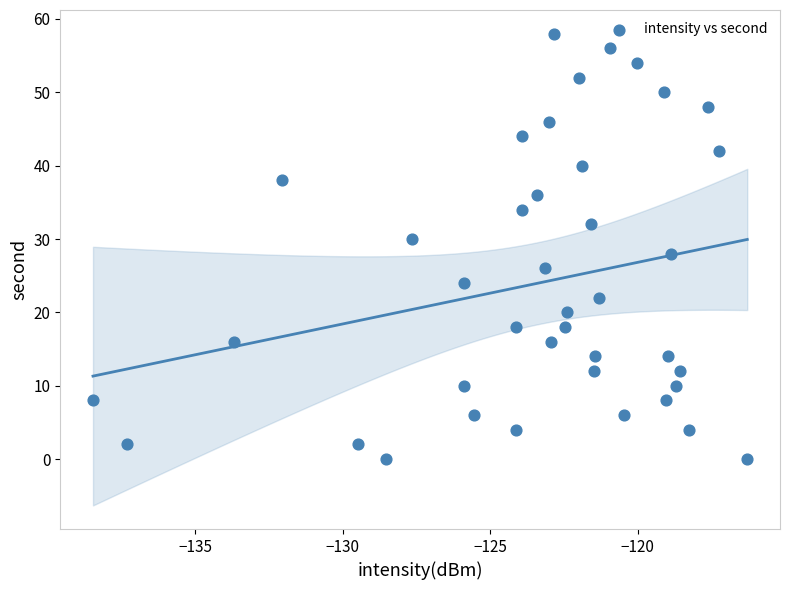

What is the range of Y values (max minus min)?

58